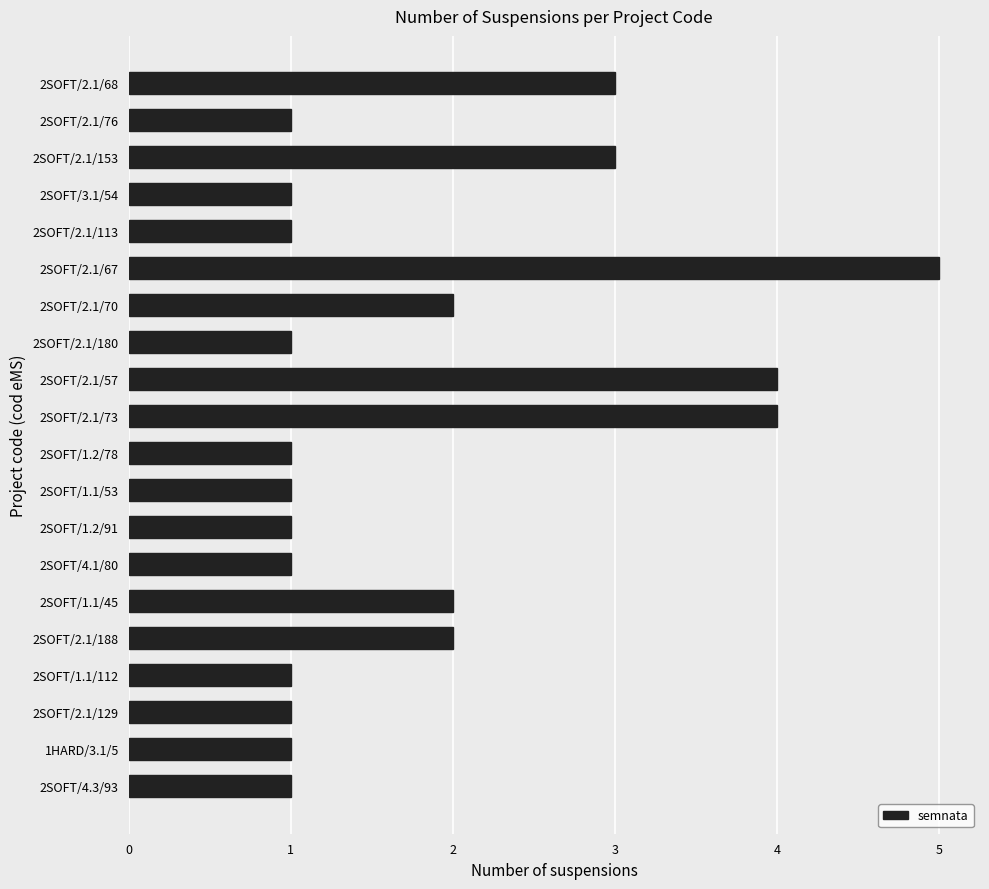

What is the difference between the second highest and second lowest values?

3